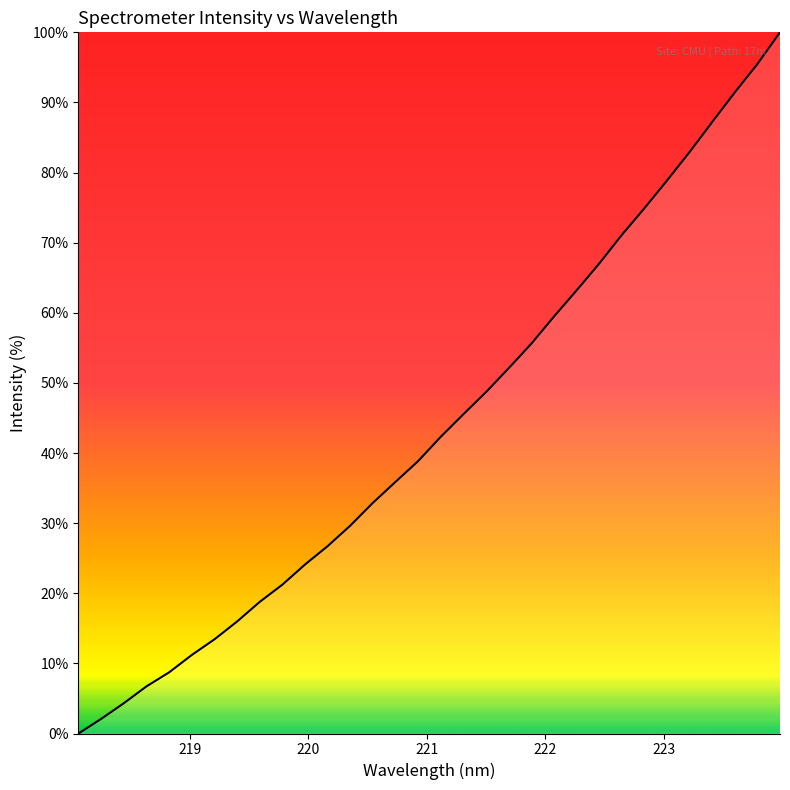

What is the greatest value displayed?

100.0